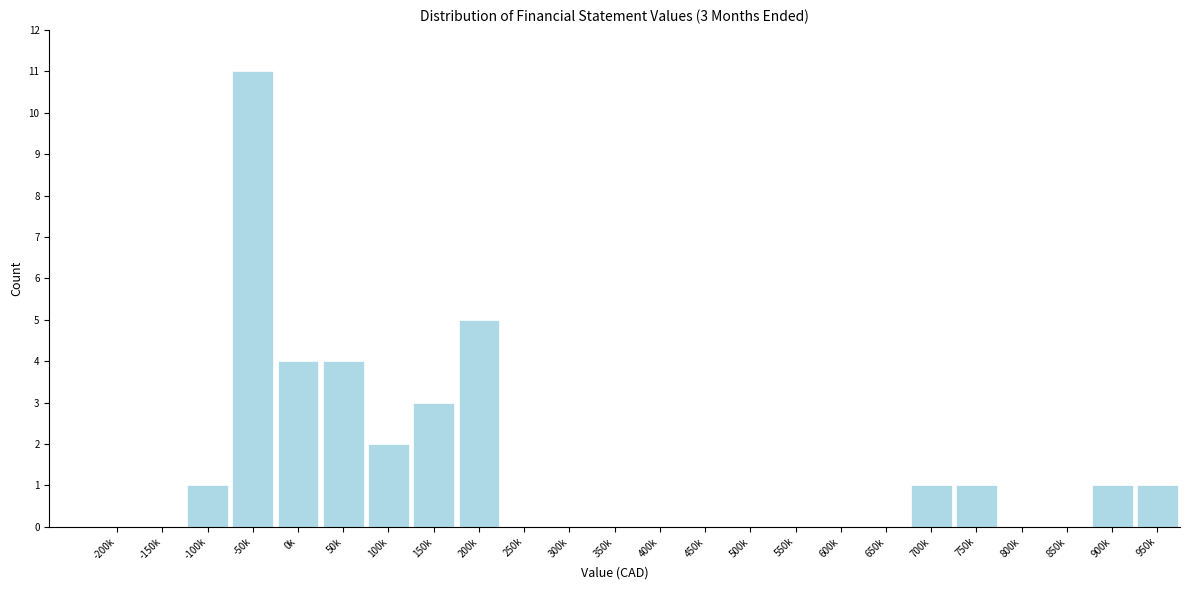

Reading right to left, transcribe all the data shown in this chart.

950k=1	900k=1	850k=0	800k=0	750k=1	700k=1	650k=0	600k=0	550k=0	500k=0	450k=0	400k=0	350k=0	300k=0	250k=0	200k=5	150k=3	100k=2	50k=4	0k=4	-50k=11	-100k=1	-150k=0	-200k=0